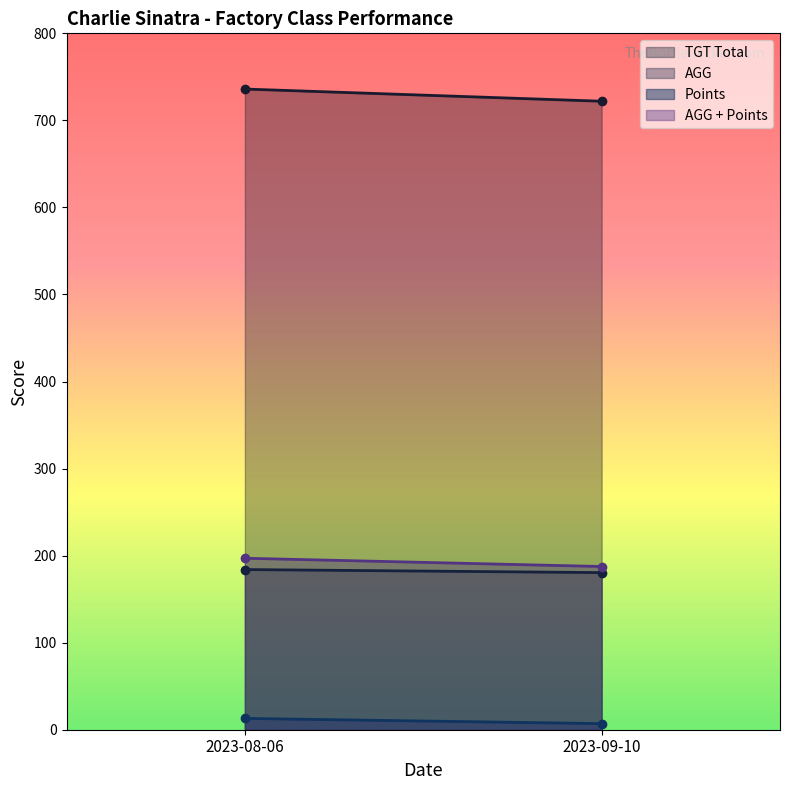

What is the value of the AGG + Points point at the 2nd from the left?

187.5